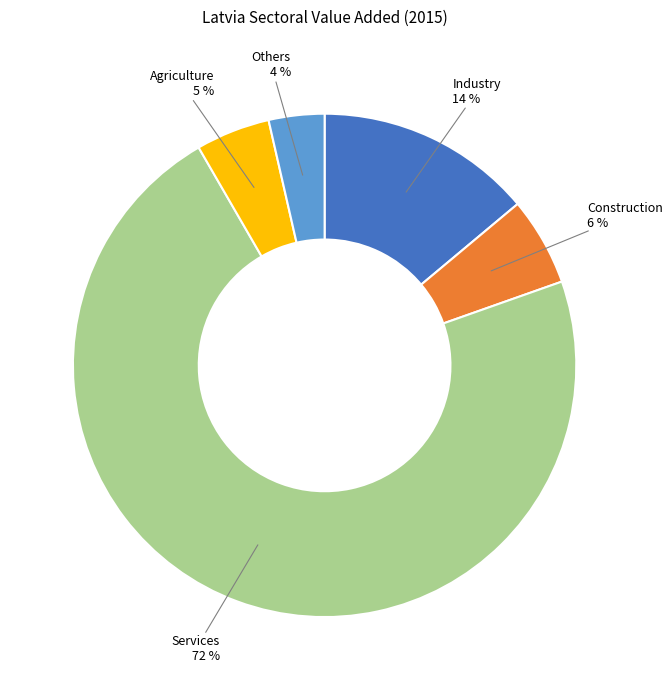

Is there a majority slice in this chart?

Yes